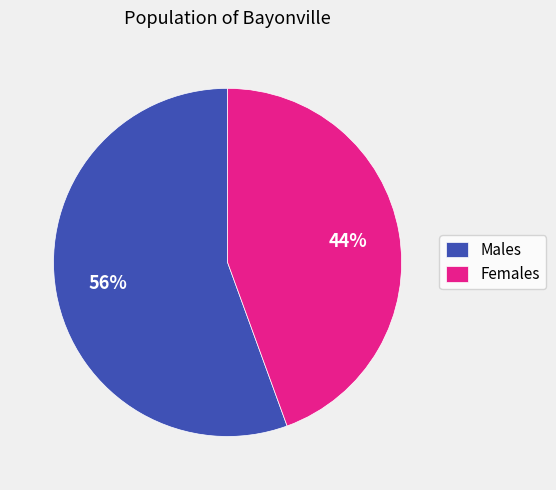

To the nearest percent, what is the average slice percentage?

50%